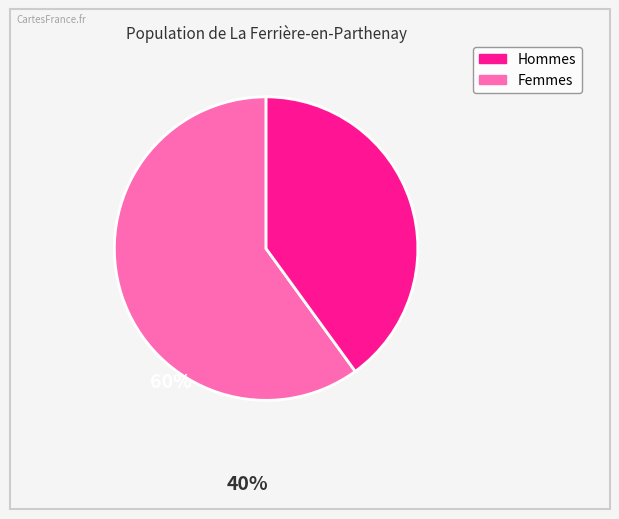

Count the number of slices in the pie.

2